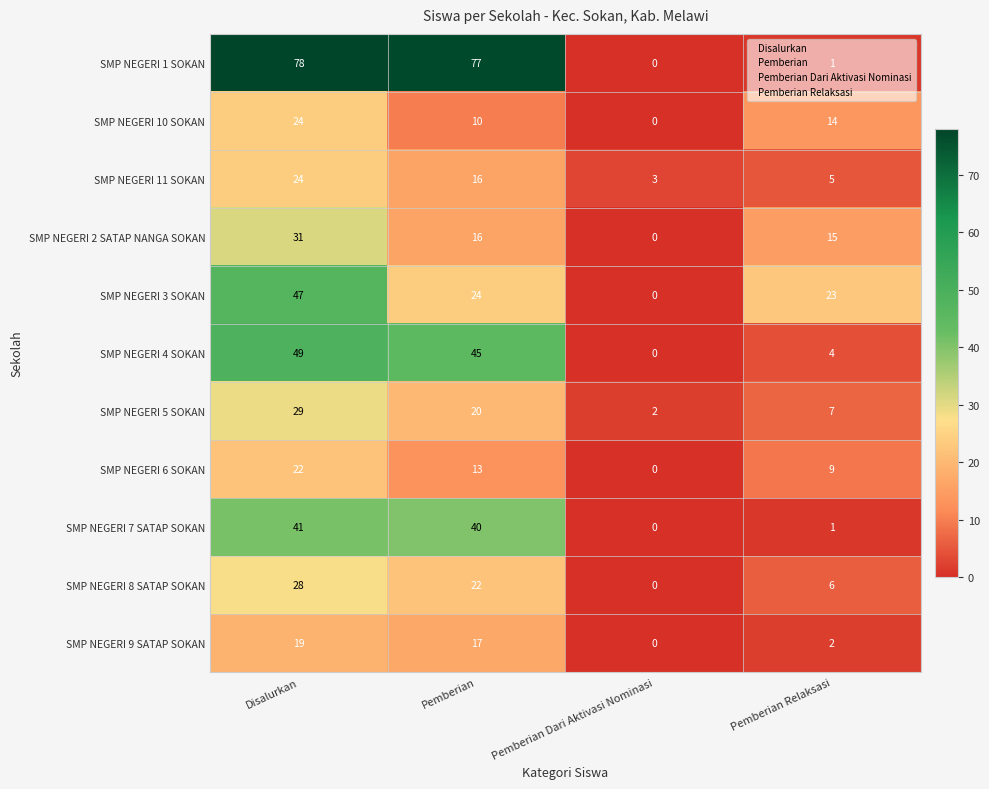

How many positive values does the SMP NEGERI 8 SATAP SOKAN series have?

3